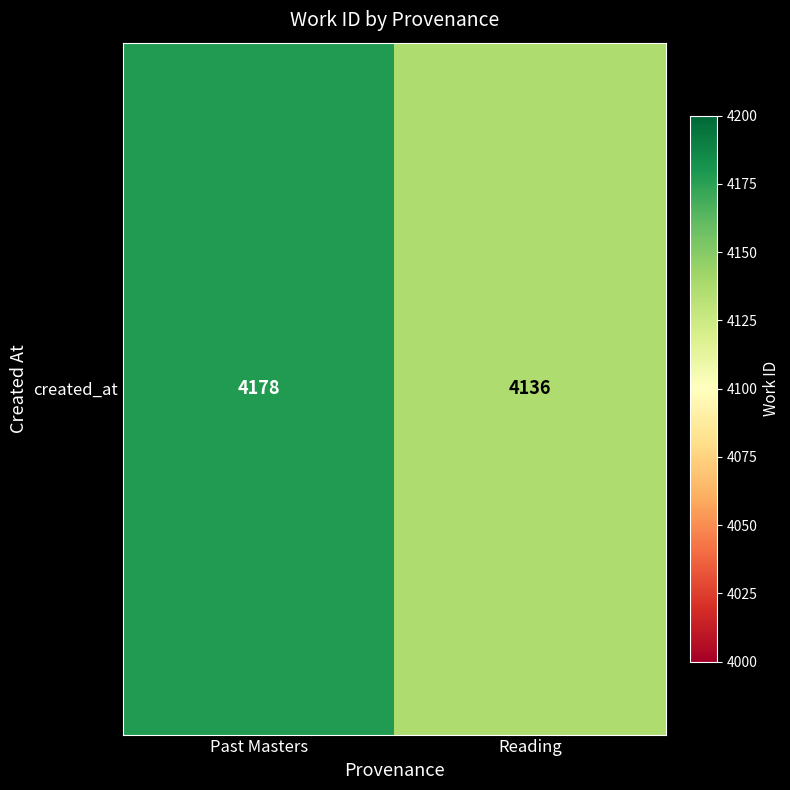

Reading left to right, list all the values displayed in this chart.

4178	4136